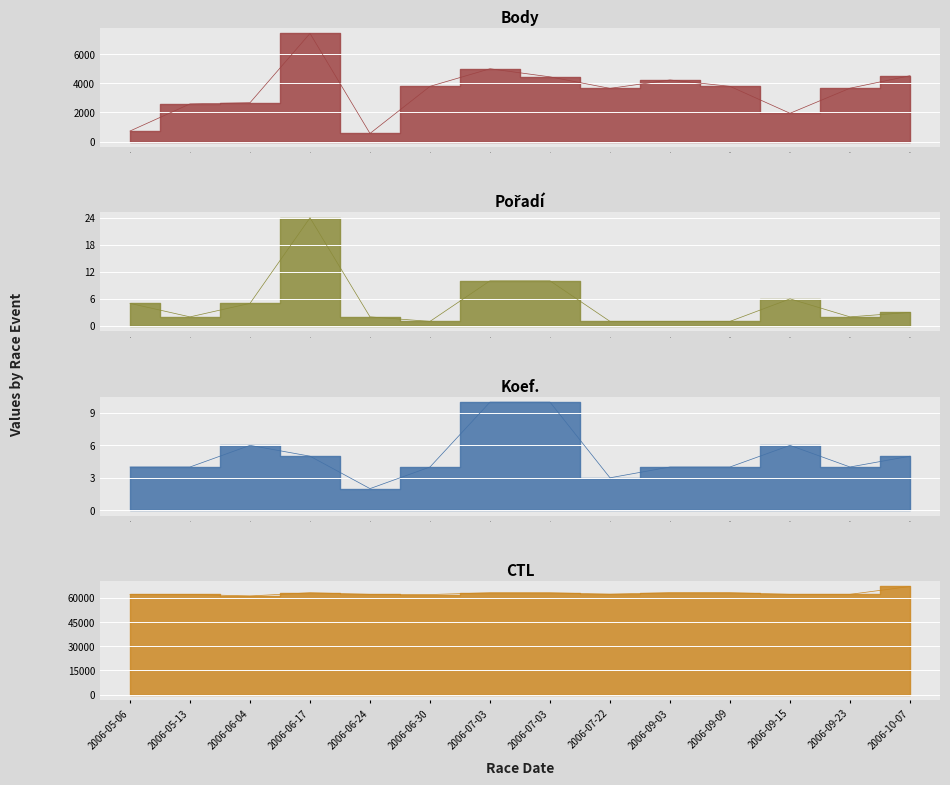

True or false: CTL and Koef. intersect in this chart.

False